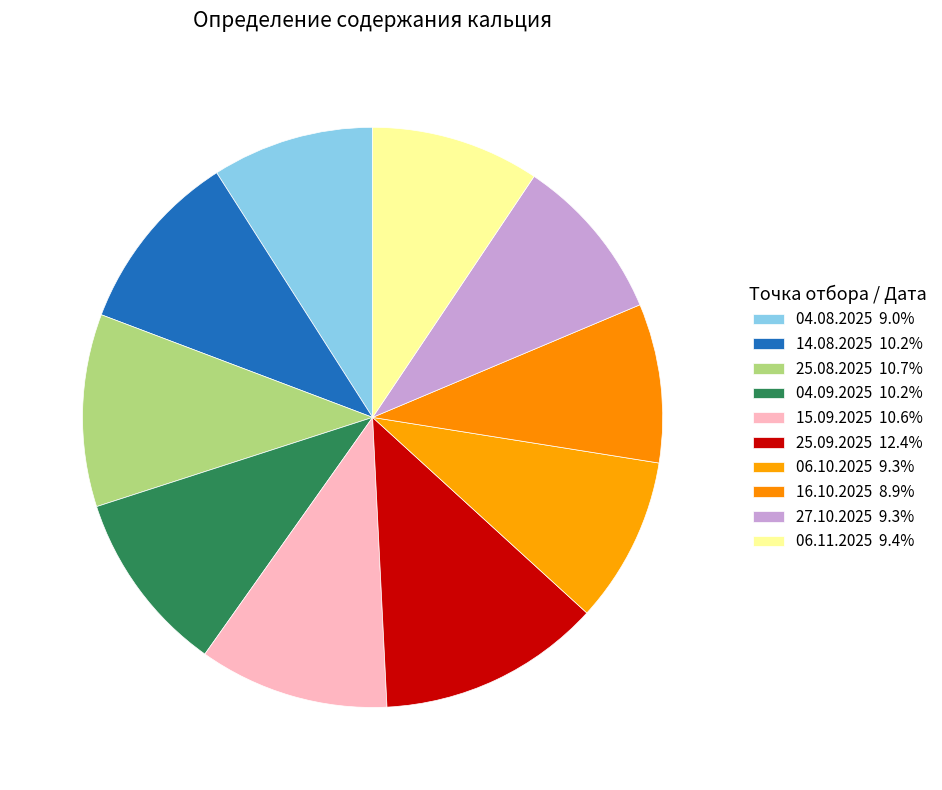

To the nearest percent, what is the difference between the largest and smallest slice percentages?

4%